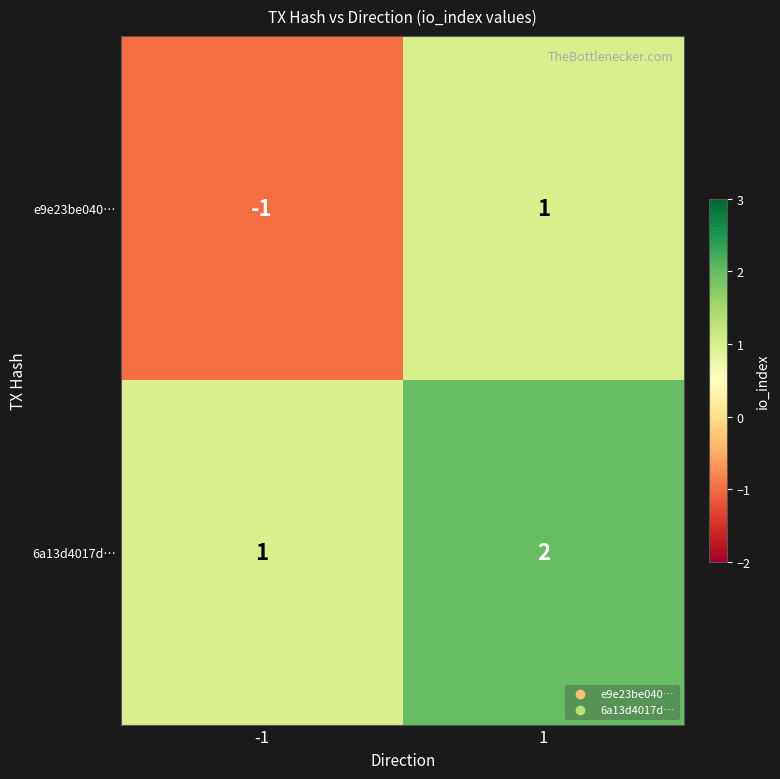

Rank the series by their average value, from highest to lowest.

6a13d4017d…, e9e23be040…